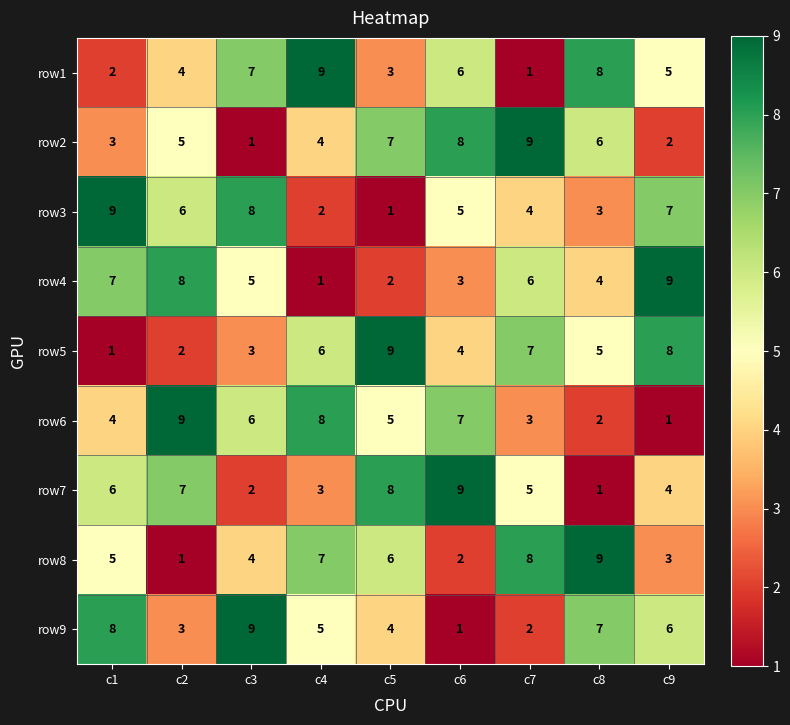

Which series changed the most between c2 and c5?

row5